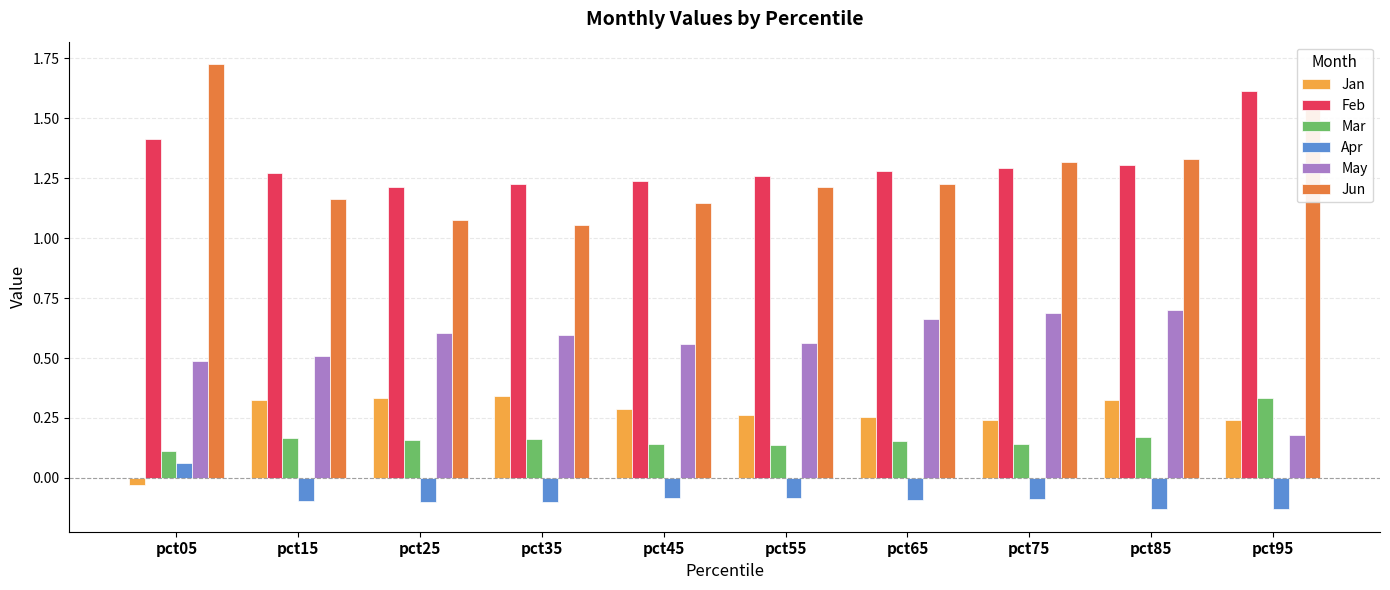

How many May values are between 0 and 1?

10